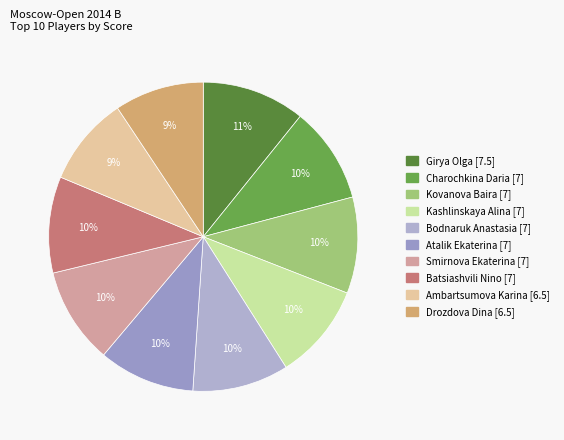

Count the number of slices in the pie.

10